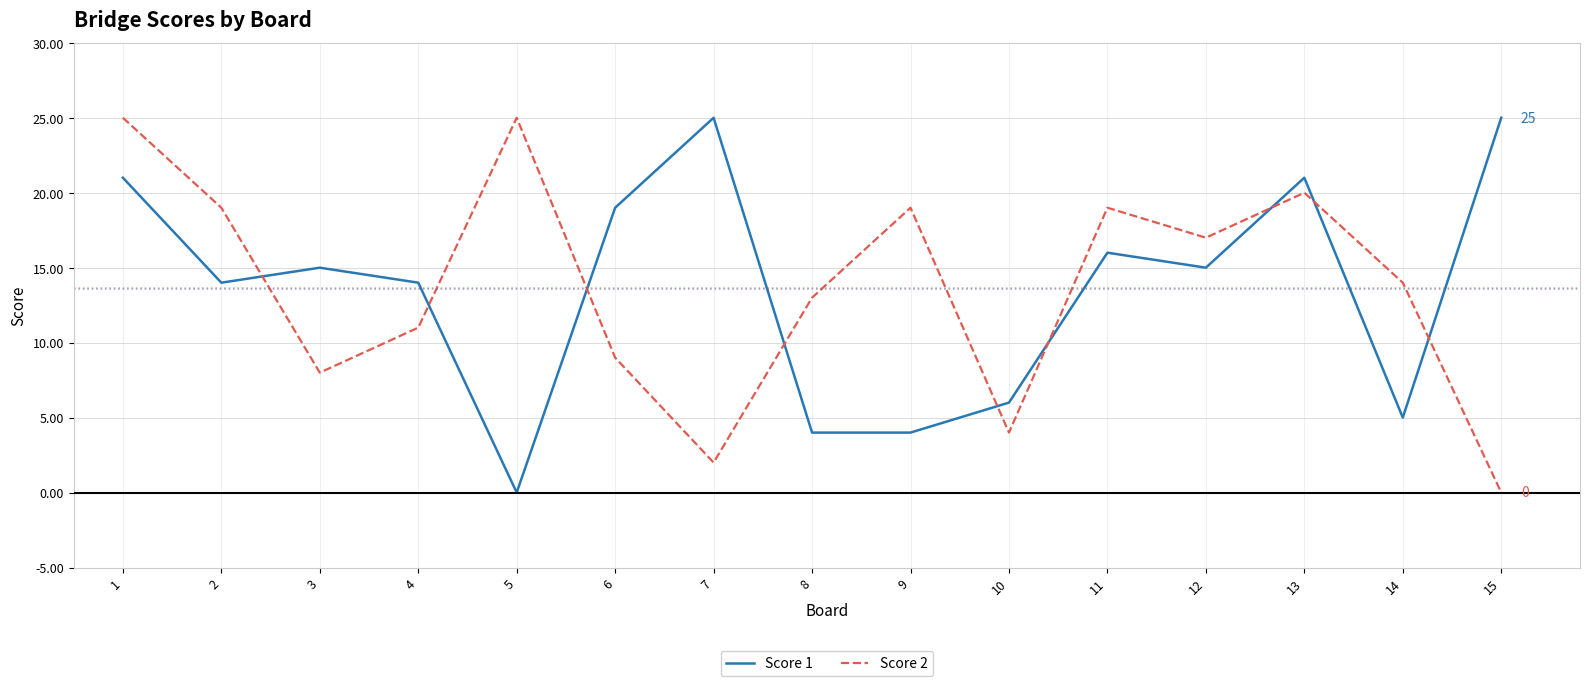

Does the chart display data point markers on the line(s)?

No